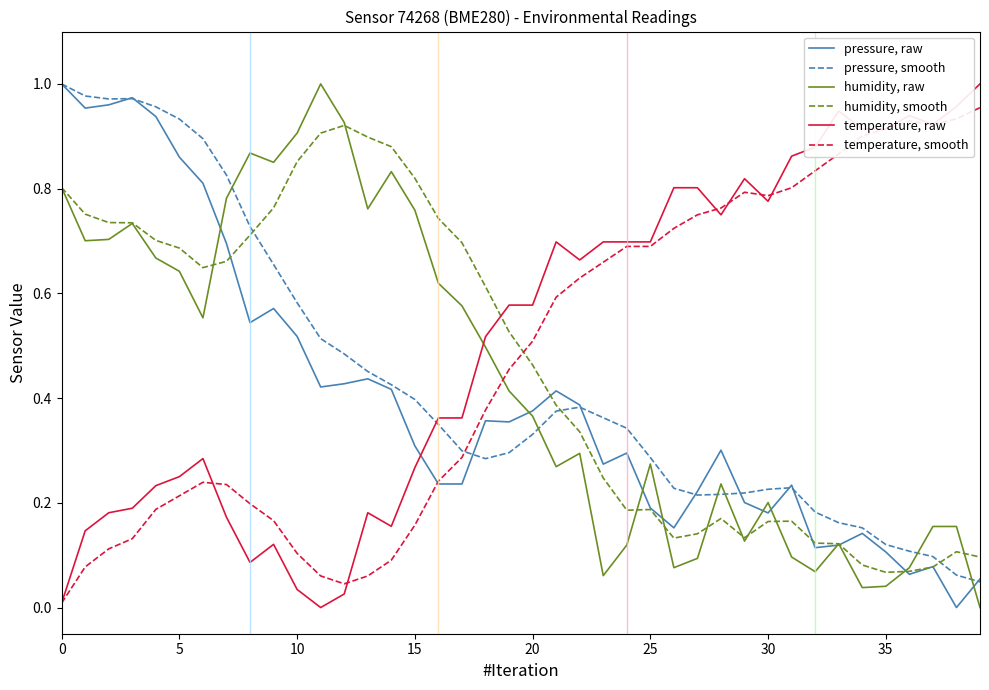

True or false: humidity, smooth and temperature, raw intersect in this chart.

True